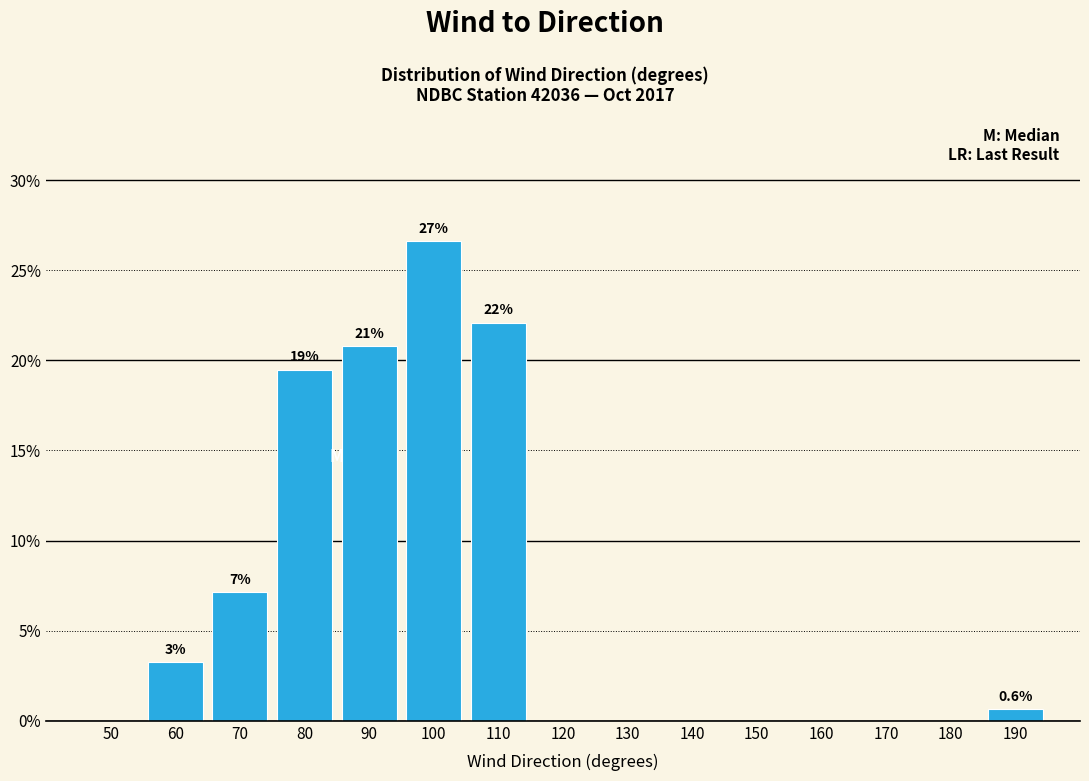

Reading right to left, extract all data points from this chart.

190=0.6	180=0.0	170=0.0	160=0.0	150=0.0	140=0.0	130=0.0	120=0.0	110=22.1	100=26.6	90=20.8	80=19.5	70=7.1	60=3.2	50=0.0